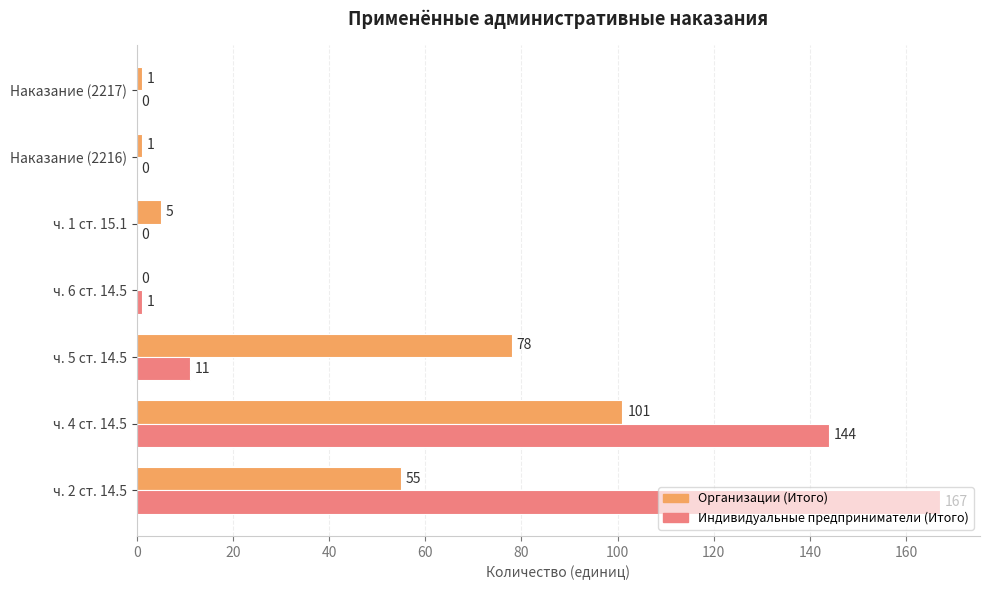

What is the sum of all Индивидуальные предприниматели (Итого) values?

323